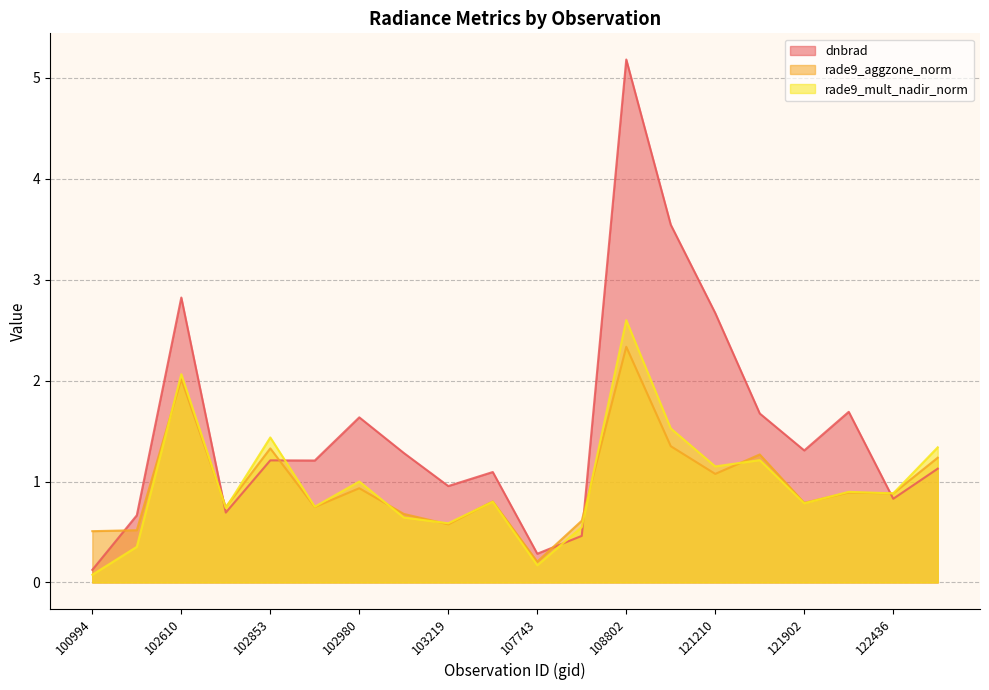

What is the approximate value of rade9_aggzone_norm at 122077?

0.9